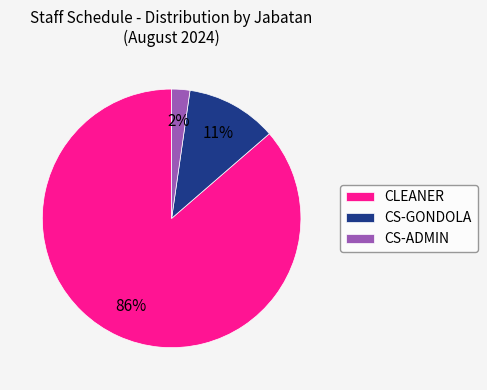

The CS-GONDOLA slice represents 11% of the pie. True or false?

True